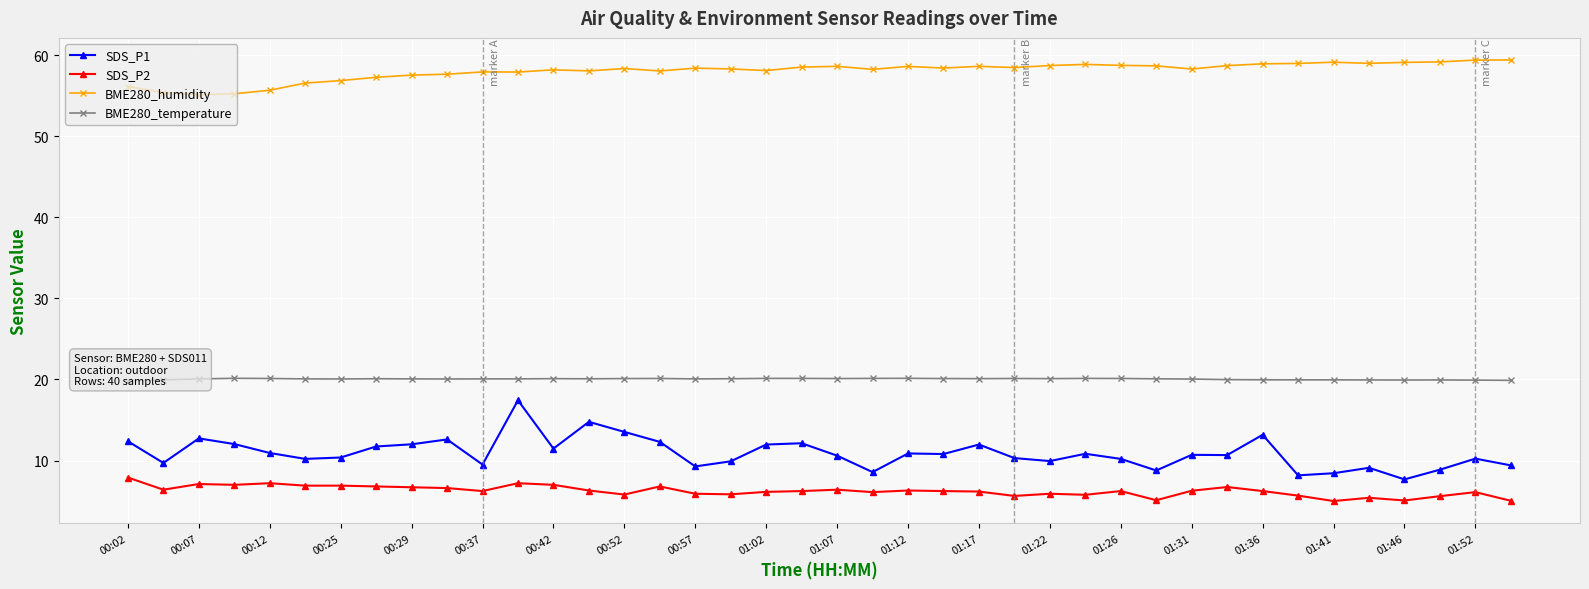

True or false: BME280_humidity and SDS_P1 cross at least once.

False